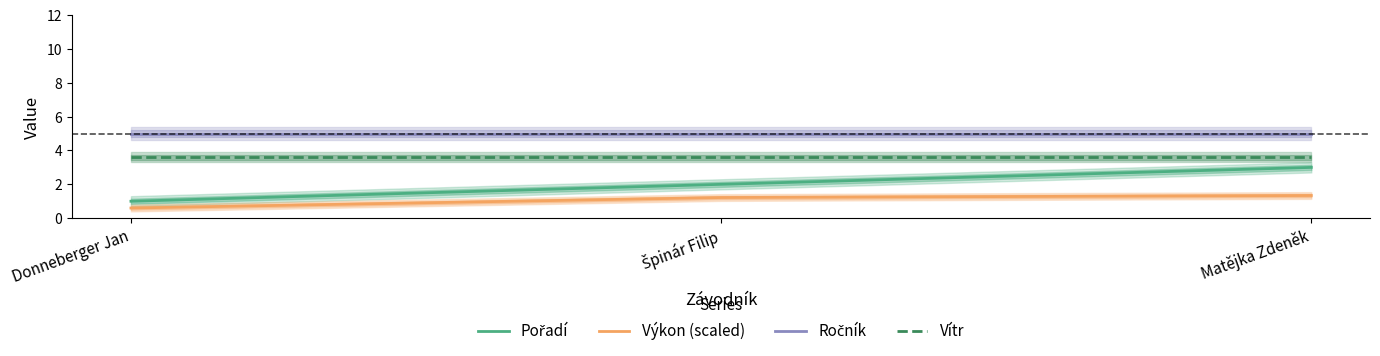

At Matějka Zdeněk, list the series in order from largest to smallest.

Ročník, Vítr, Pořadí, Výkon (scaled)